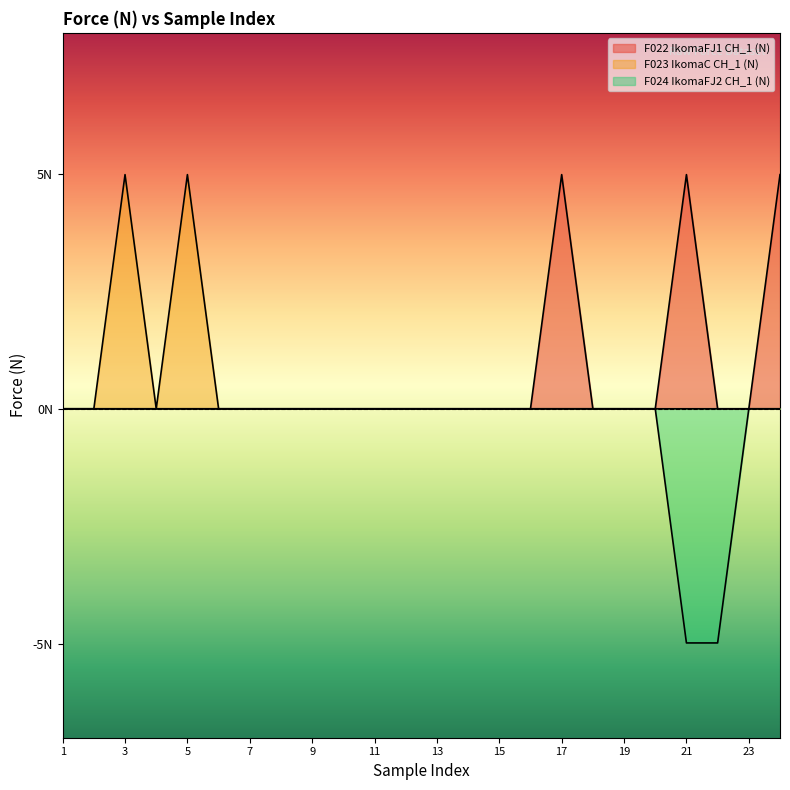

Which category has the lowest value in the F024 IkomaFJ2 CH_1 (N) series?

21